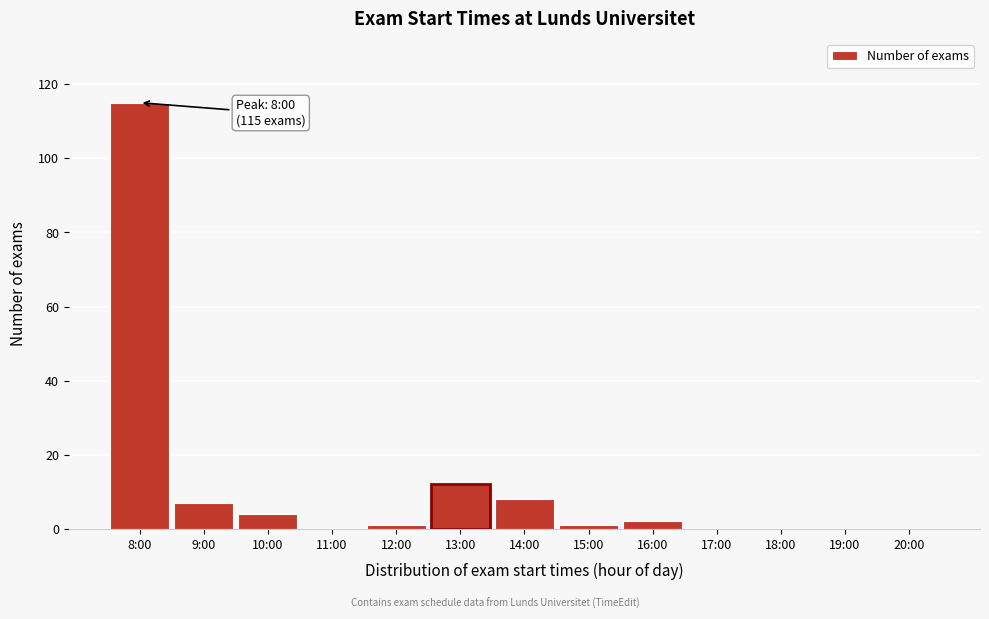

Reading left to right, what are all the values shown in this chart?

8:00=115	9:00=7	10:00=4	11:00=0	12:00=1	13:00=12	14:00=8	15:00=1	16:00=2	17:00=0	18:00=0	19:00=0	20:00=0